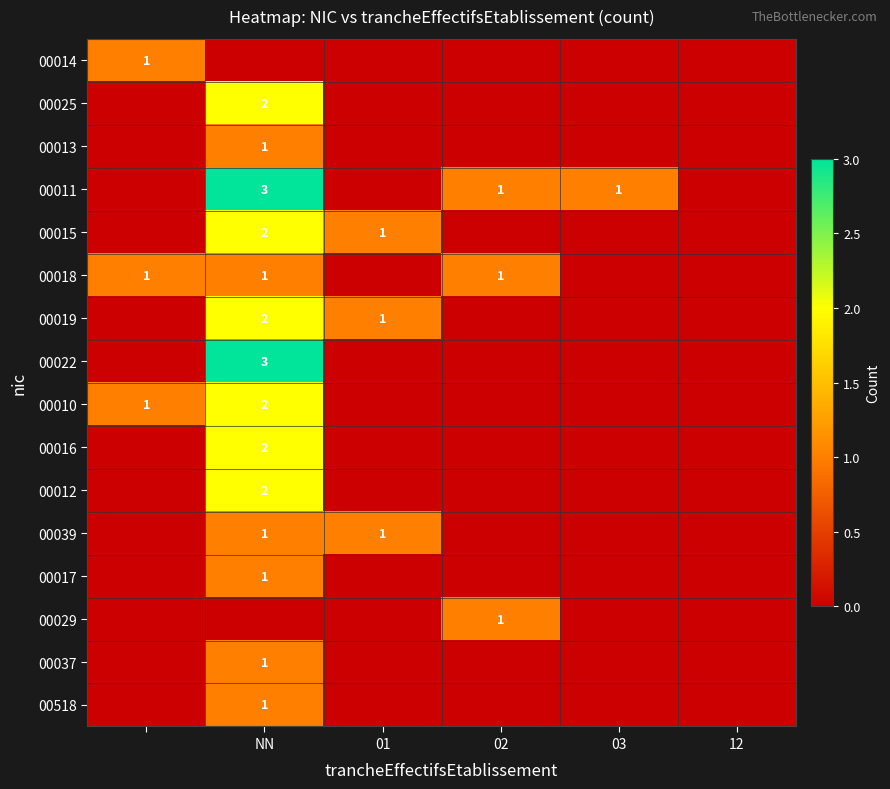

Is it true that 00017 equals 0 at NN?

False